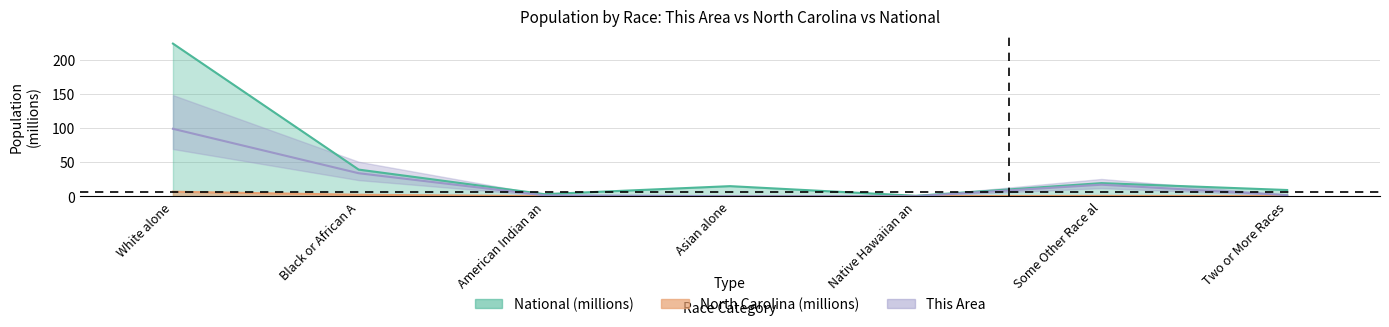

Is it true that North Carolina equals 0.4 at Some Other Race al?

True